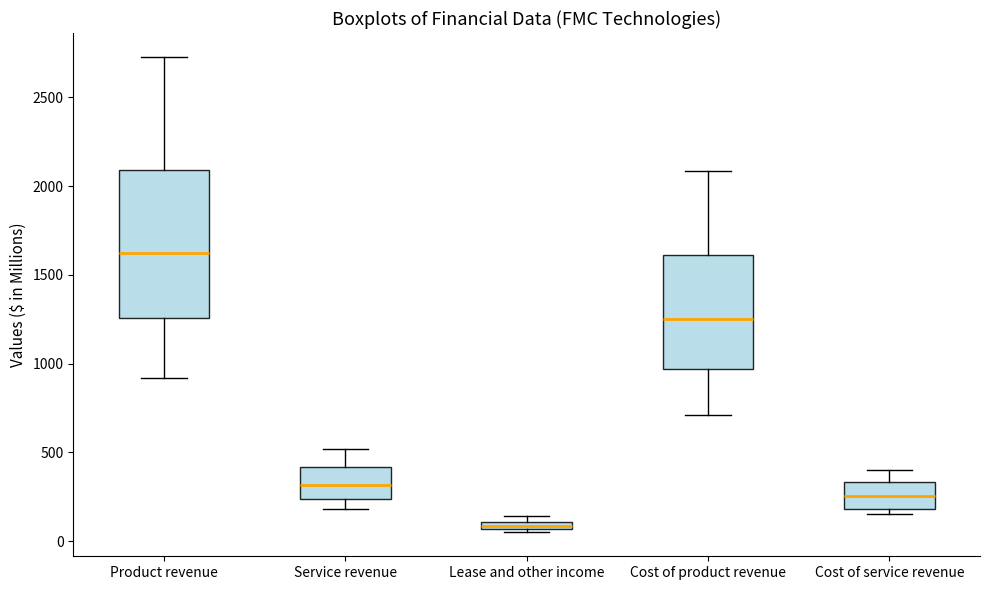

Comparing the boxes themselves (not the whiskers), which one is the tallest?

Product revenue